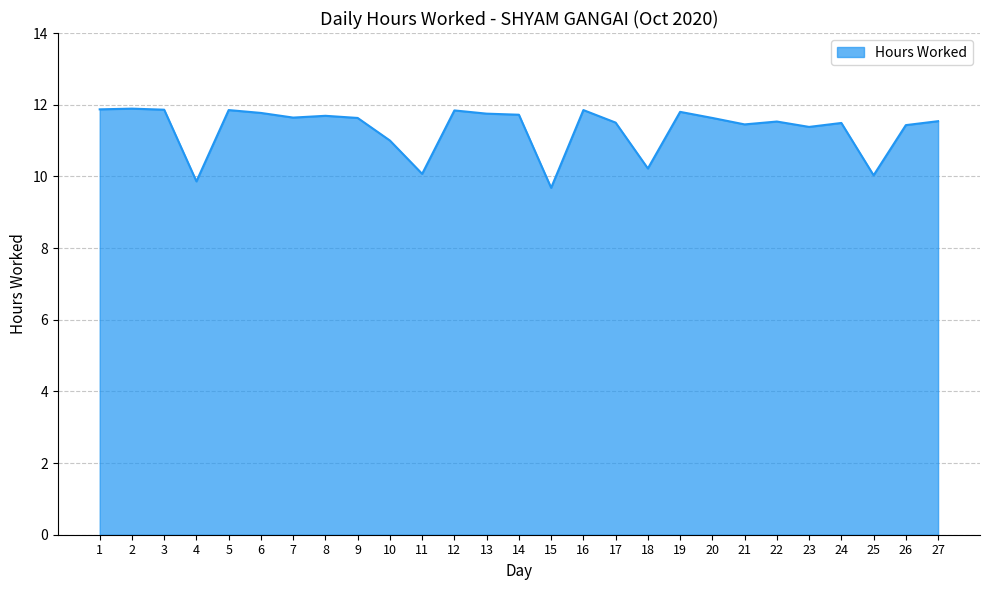

Approximately how many times larger is the value at 18 compared to 4?

1.0